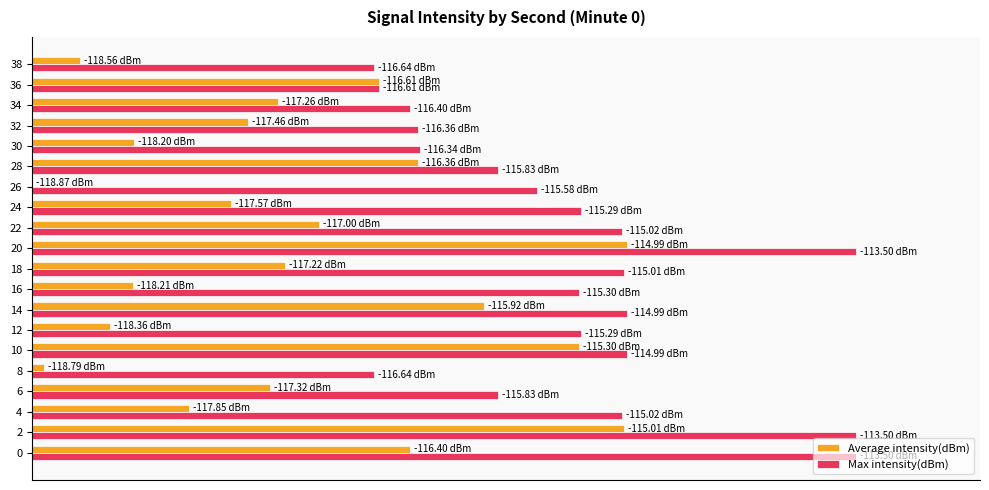

What are all the series names shown in the legend?

Average intensity(dBm), Max intensity(dBm)